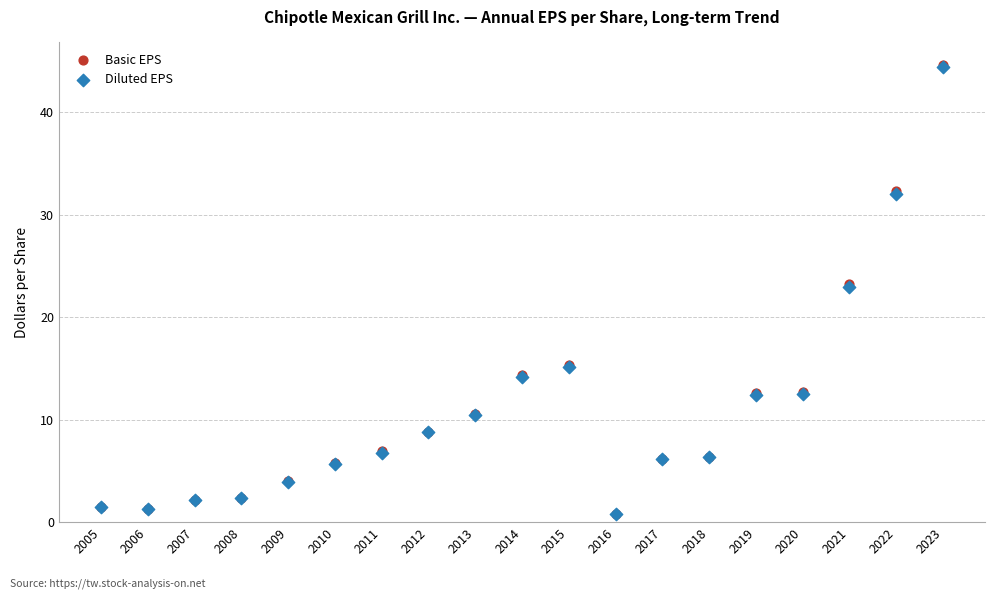

Which series has the widest spread of Y values?

Basic EPS